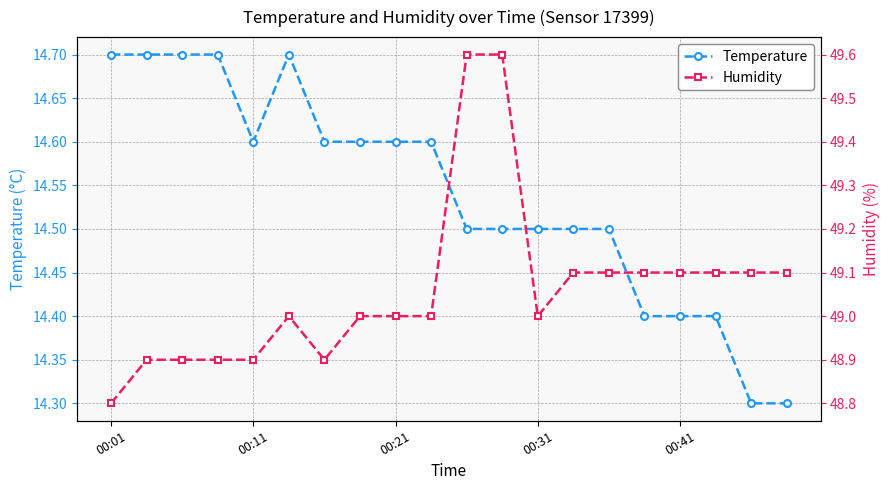

At which label is humidity closest to 49?

5